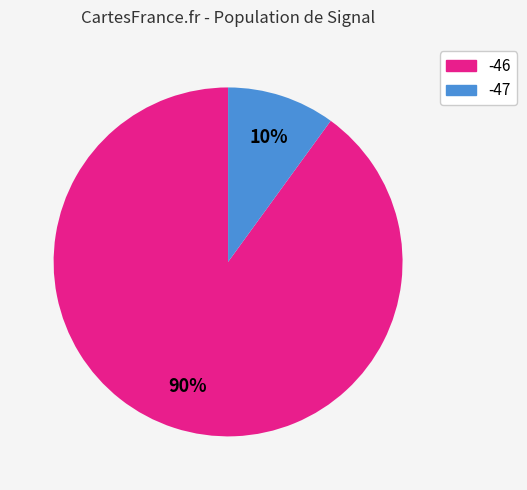

Is there any slice that represents more than half of the pie?

Yes